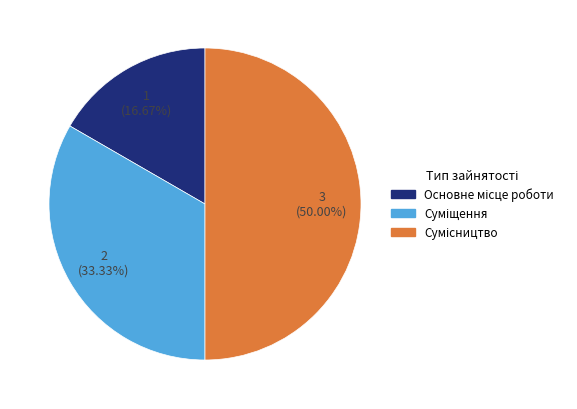

Count the number of slices in the pie.

3